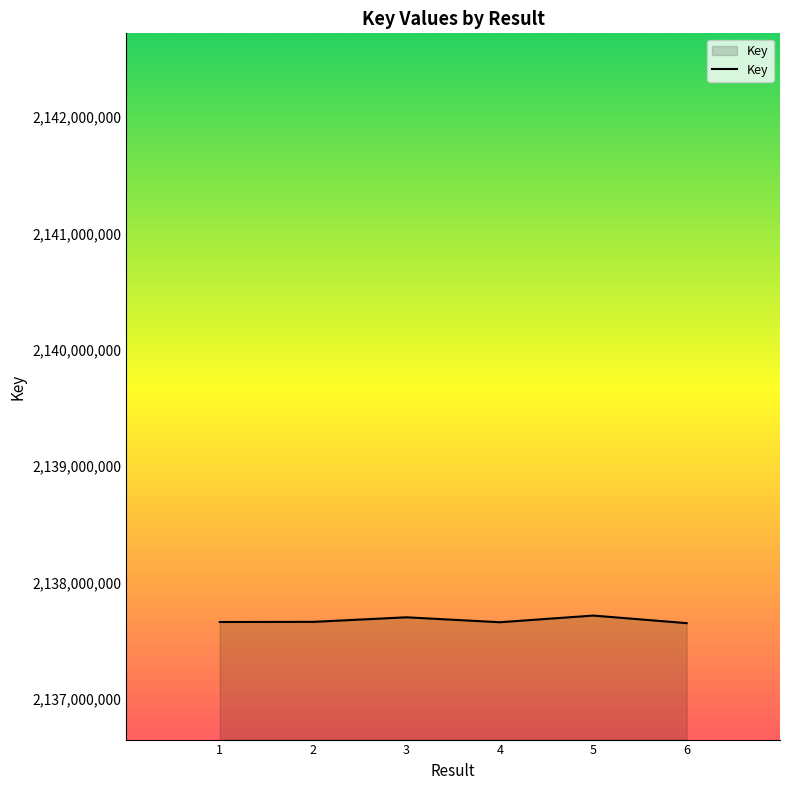

Read the value at 2, to the nearest 100.

2137663600